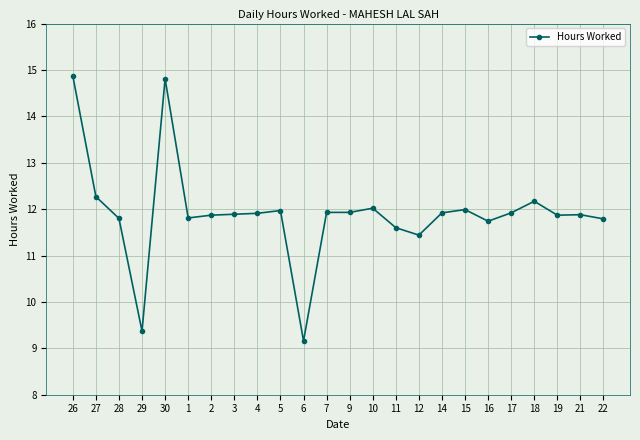

What is the difference between the values at 17 and 22?

0.1